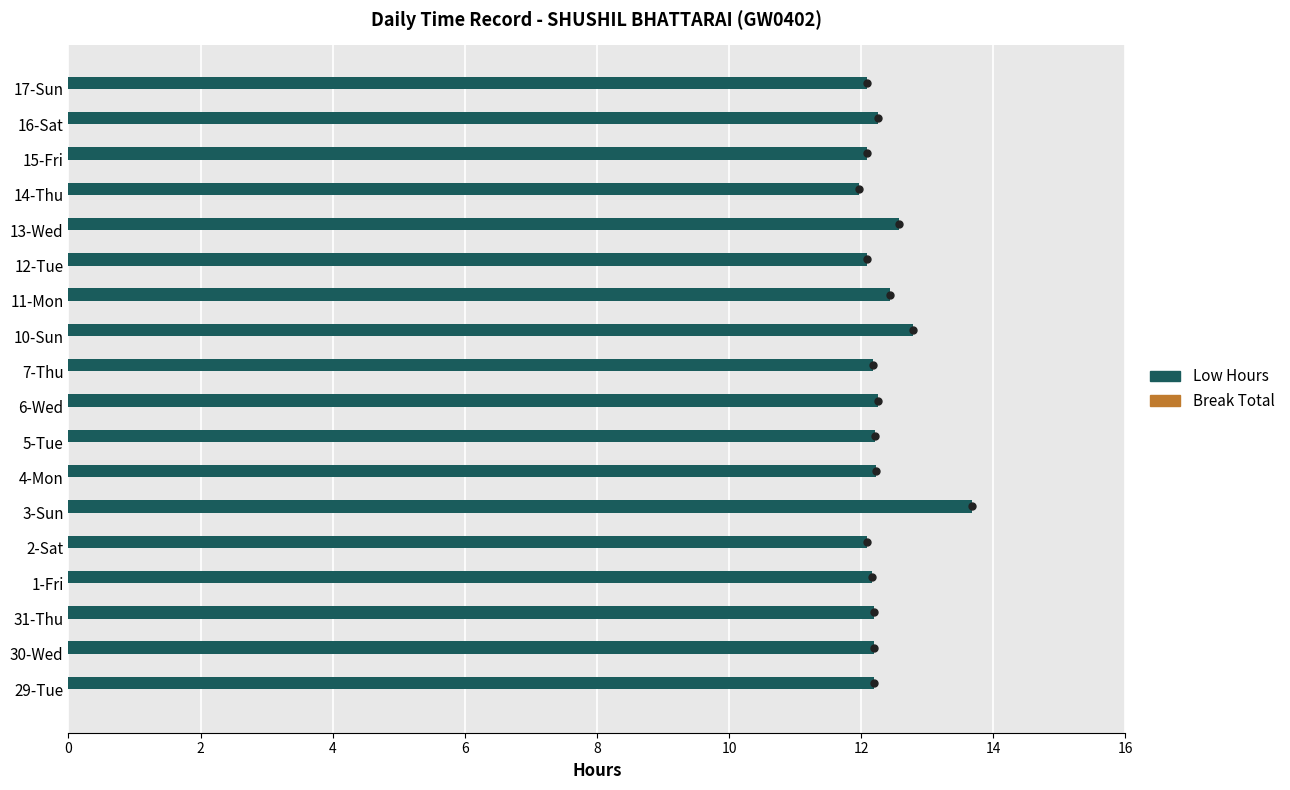

How many series are shown in this chart?

1